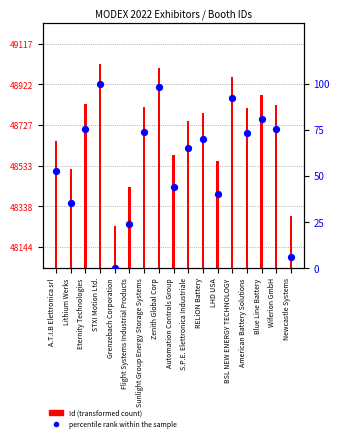

Which series contains the highest Y value?

Id (transformed count)